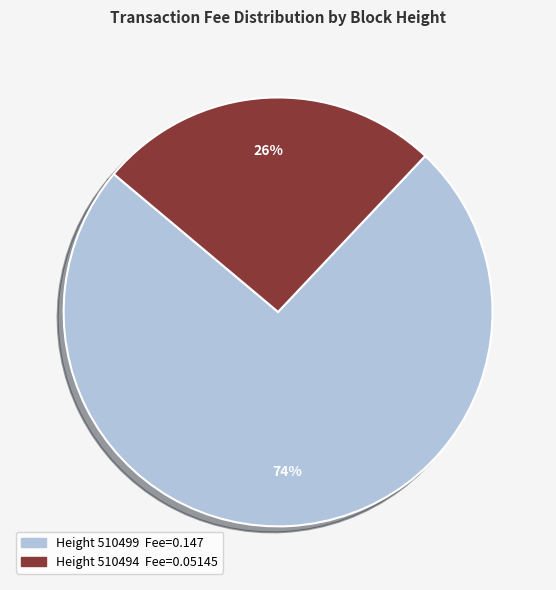

To the nearest percent, what is the difference between the largest and smallest slice percentages?

48%